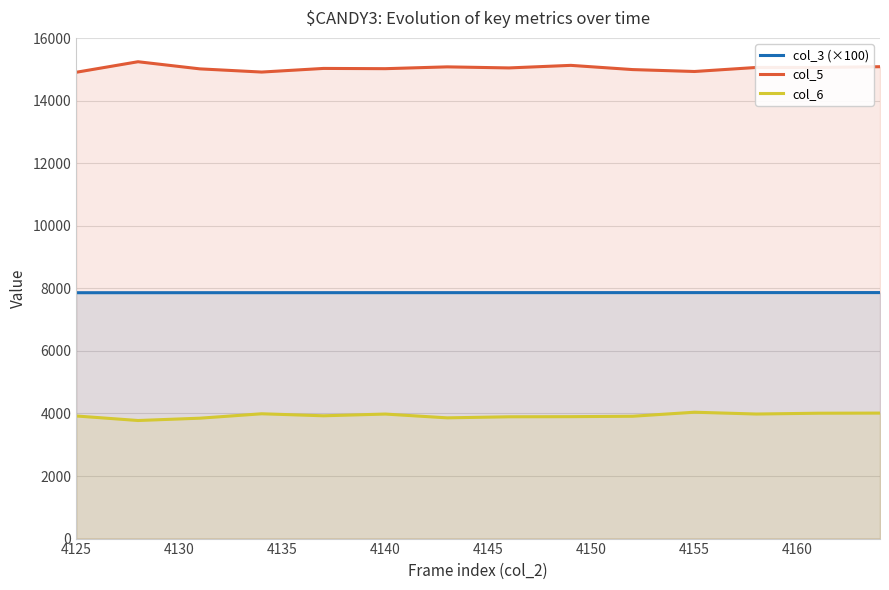

Which series has the largest total across all categories?

col_5